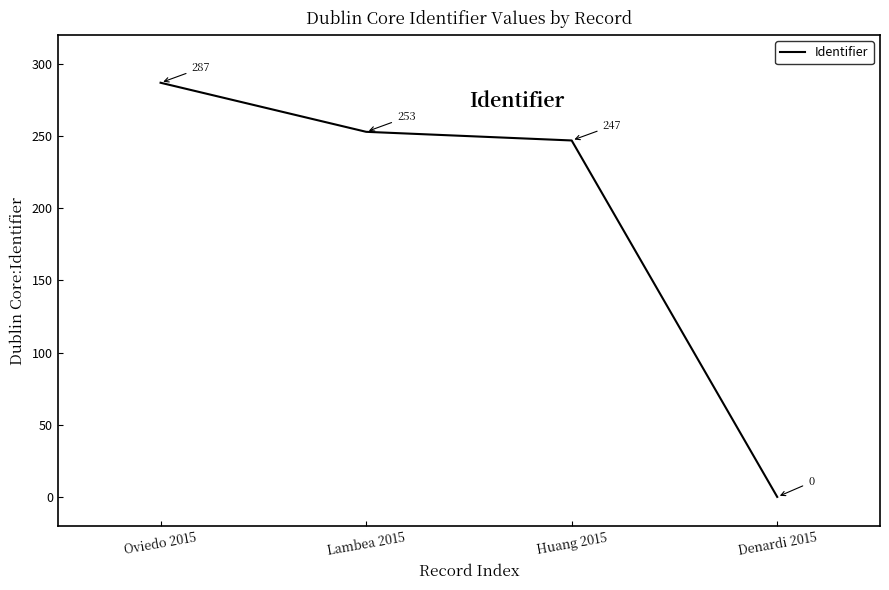

Where does the data first go above 253?

Oviedo 2015